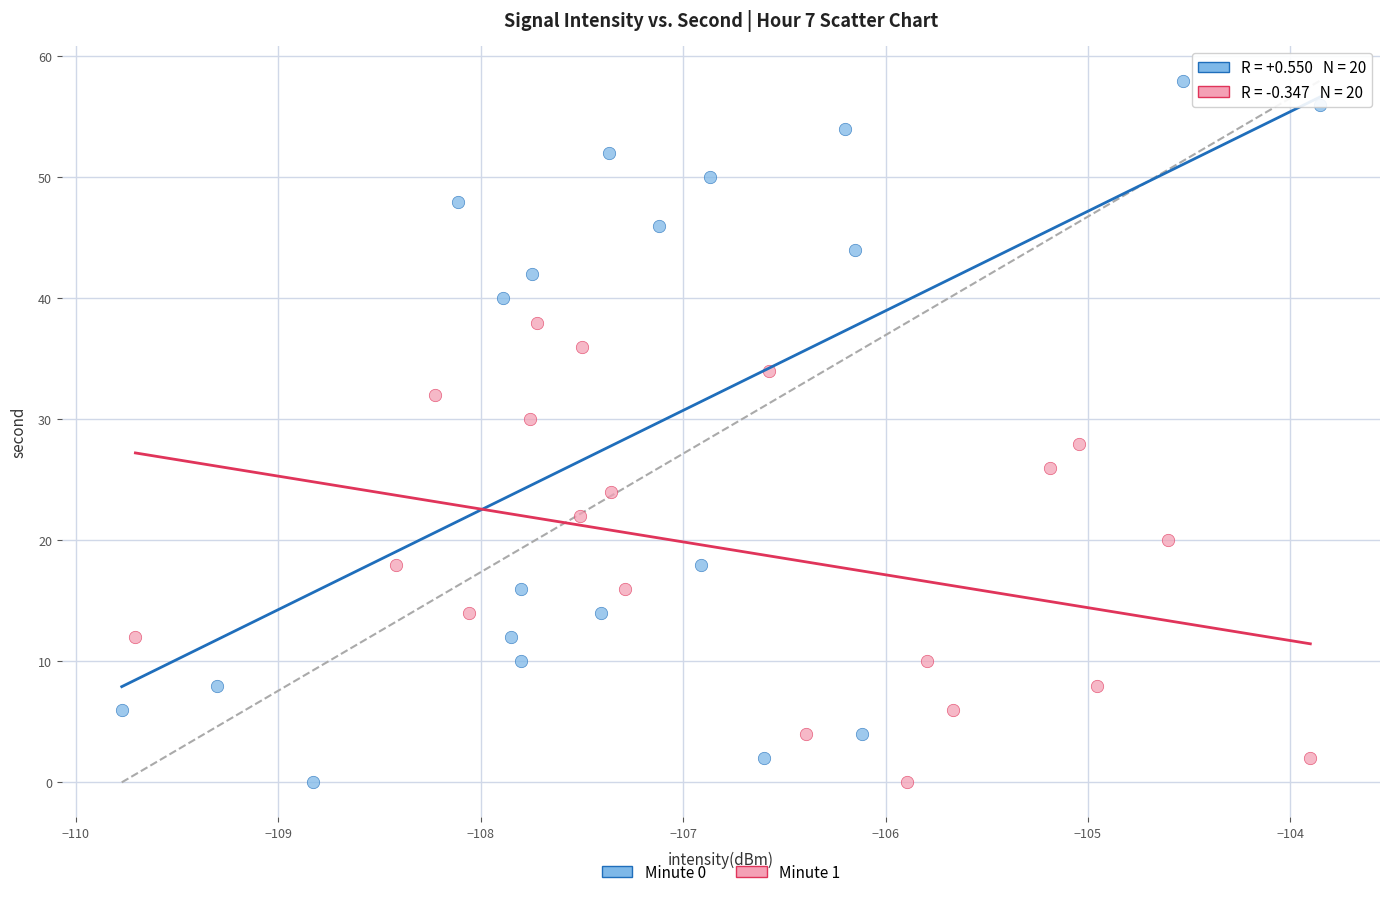

Which series contains the highest Y value?

Minute 0